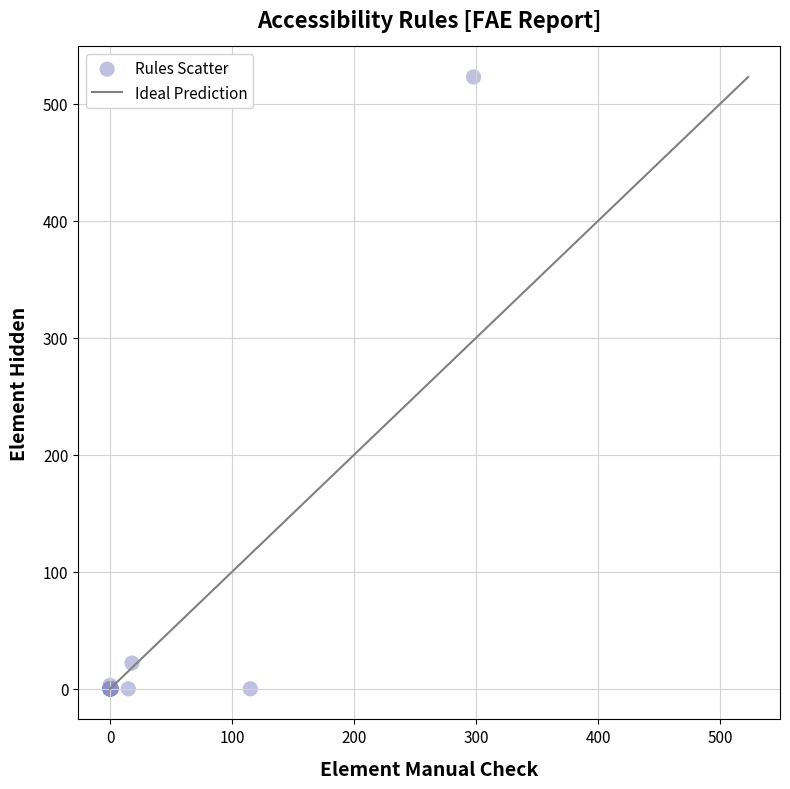

What Y value in the scatter plot is closest to 261?

22